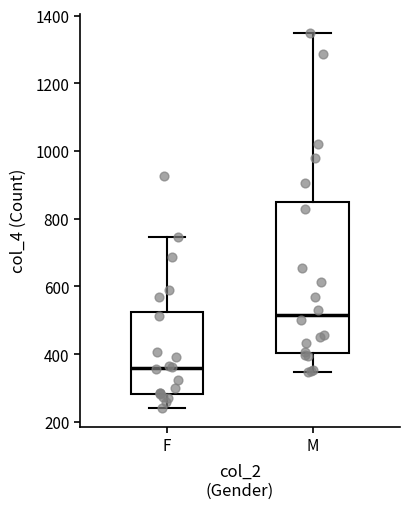

Which box has the lowest median line?

F